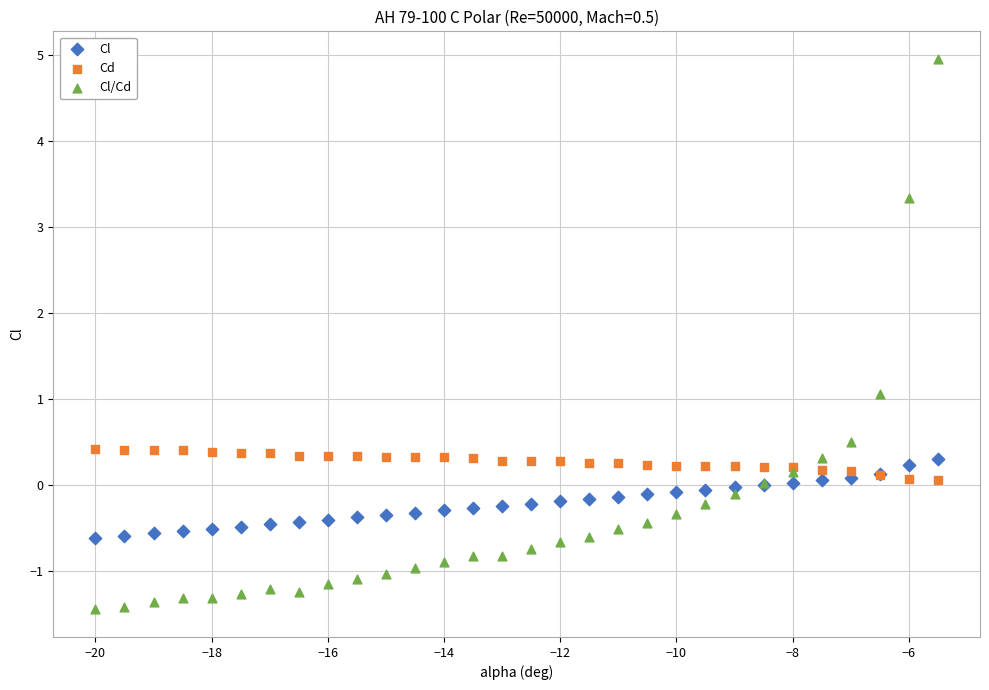

Which series has the largest Y range (max minus min)?

Cl/Cd